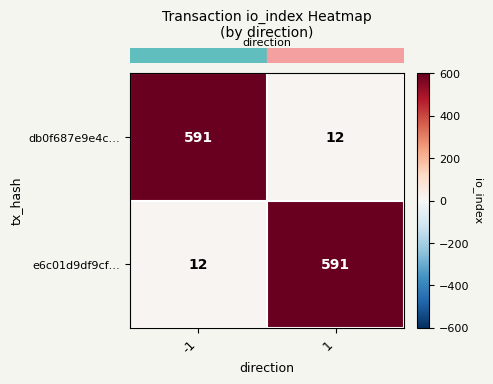

At -1, list the series in order from largest to smallest.

db0f687e9e4c…, e6c01d9df9cf…